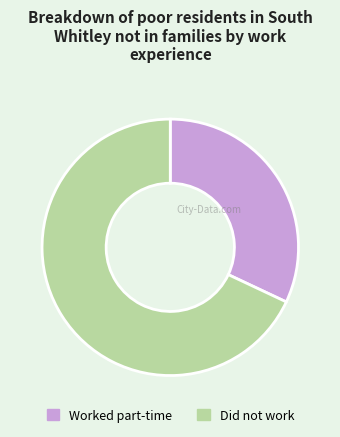

Does any single category account for the majority?

Yes